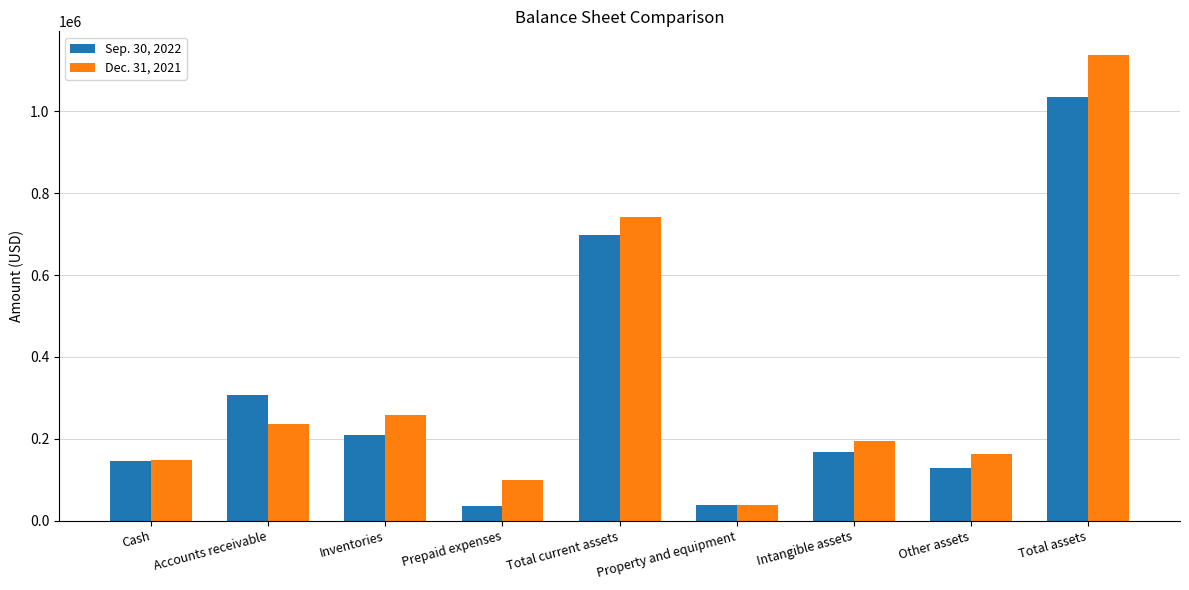

What is the difference between the highest and lowest values at Intangible assets?

26381